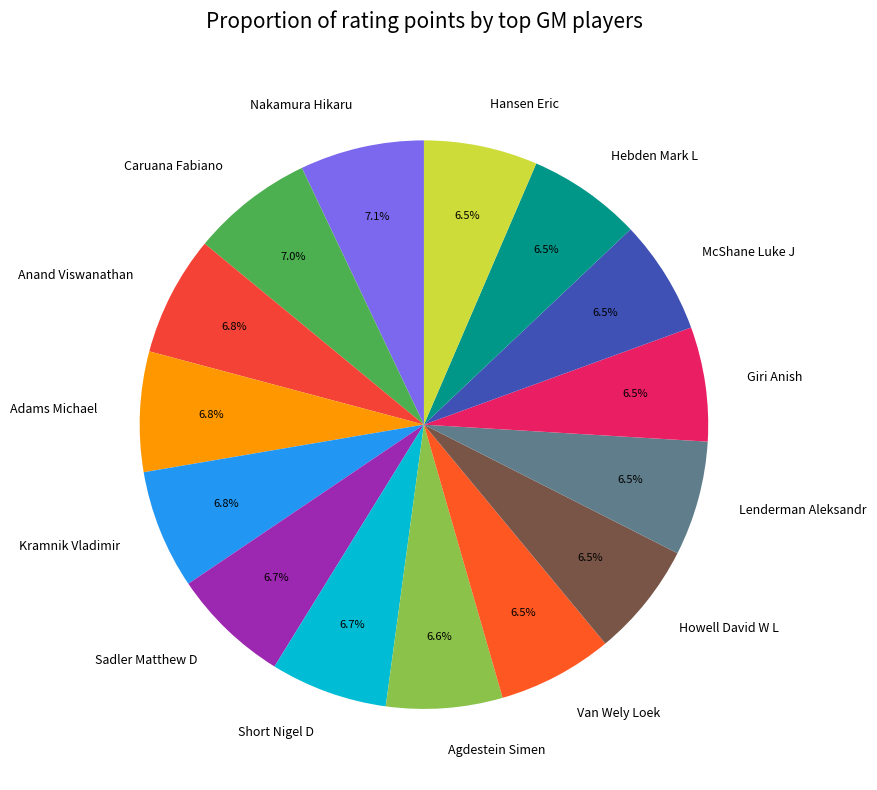

How many slices are in this pie chart?

15